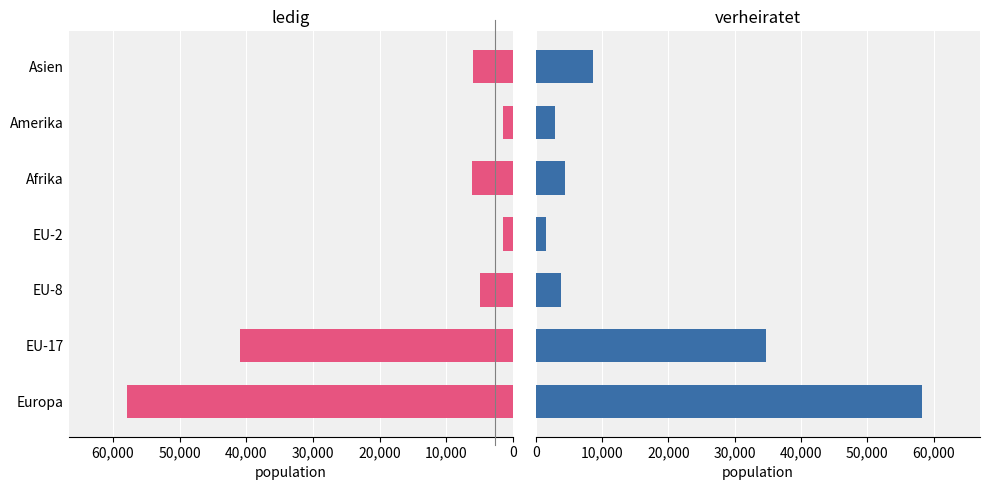

Is it true that verheiratet equals 934 at EU-2?

False